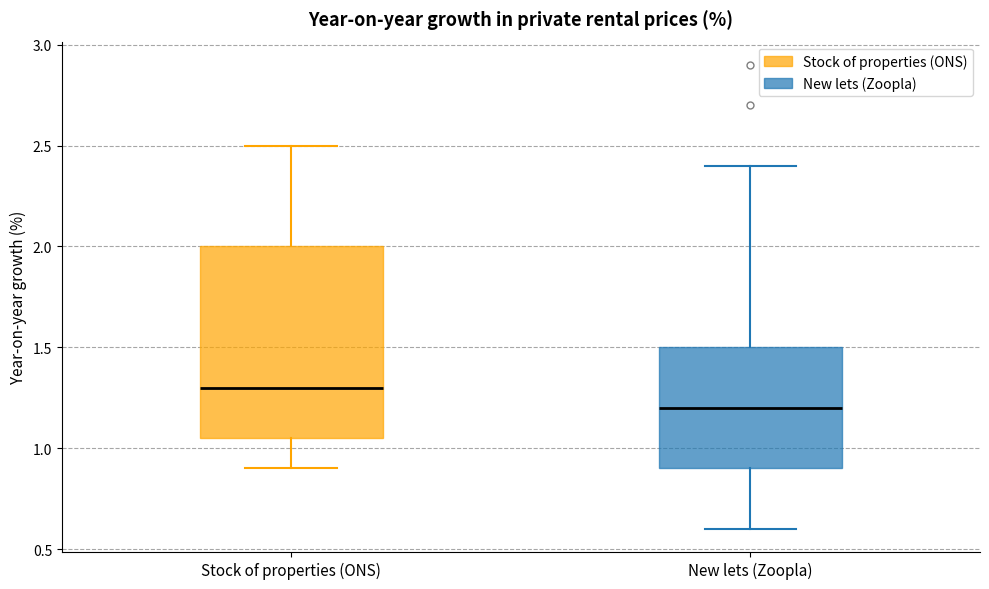

Reading left to right, transcribe this box plot: for each box, give where its median line is, the range the box spans, and where its two whiskers end, as read against the y-axis. The values are not printed on the chart, so give them approximately, as read against the axis.

Stock of properties (ONS): median 1.30, box 1.05 to 2.00, whiskers 0.90 to 2.50
New lets (Zoopla): median 1.20, box 0.90 to 1.50, whiskers 0.60 to 2.40